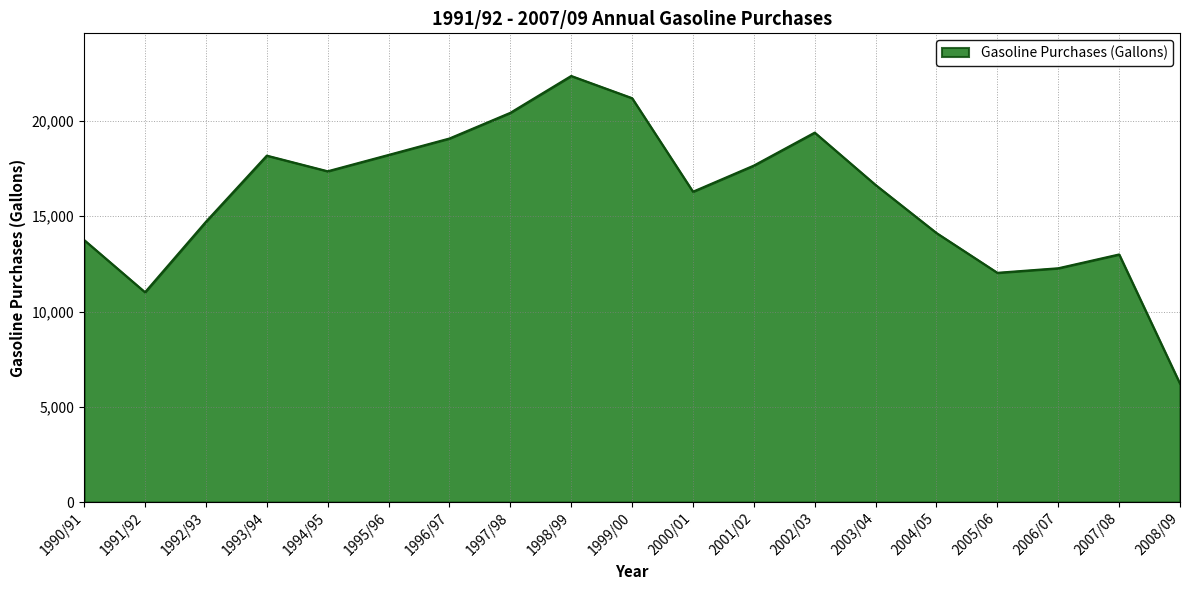

What is the change in value from 1998/99 to 2007/08?

-9367.8